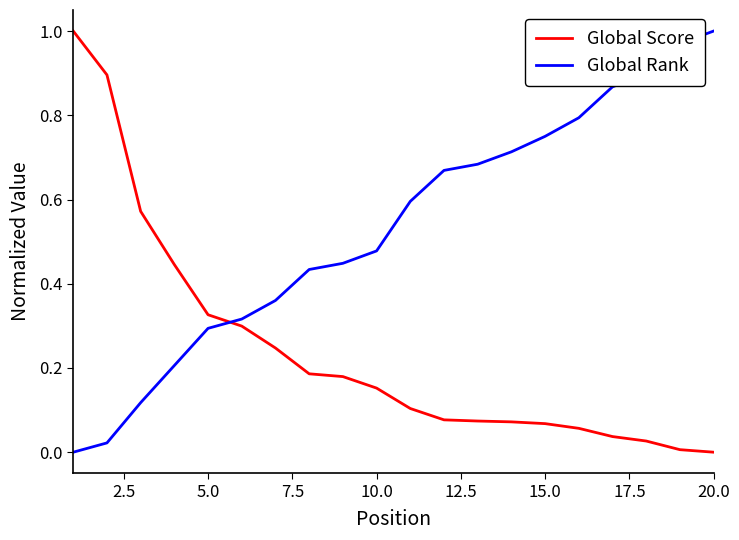

After their last crossing, which series has the higher values: Global Score or Global Rank?

Global Rank